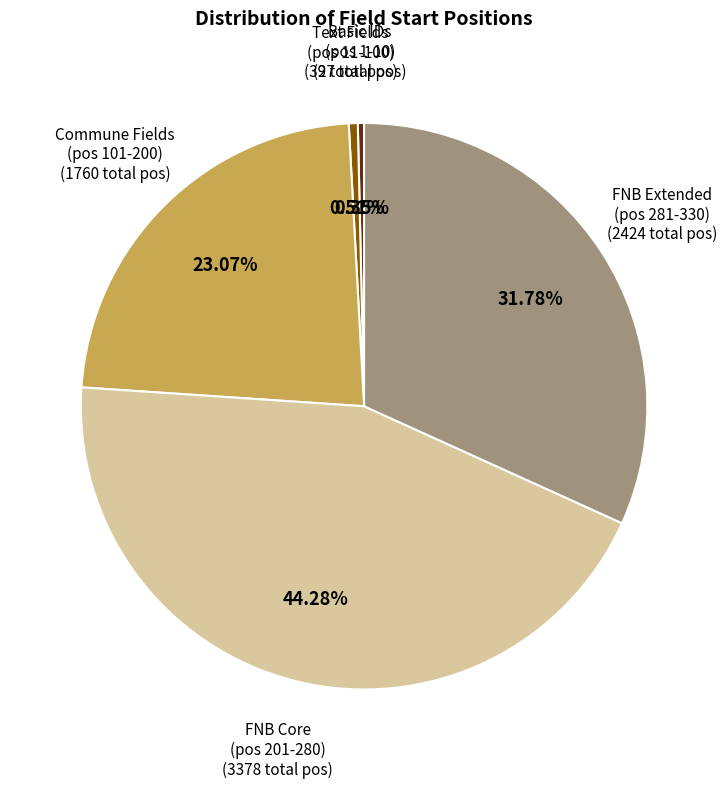

Is there a majority slice in this chart?

No